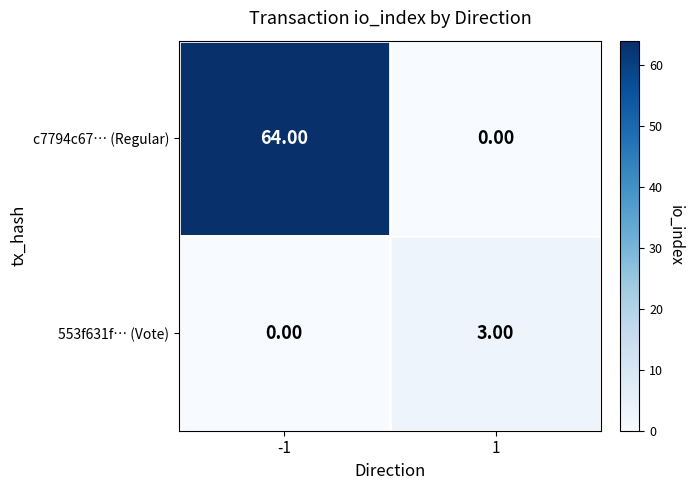

Is the value of 553f631f… (Vote) at 1 greater than the value of c7794c67… (Regular) at -1?

No